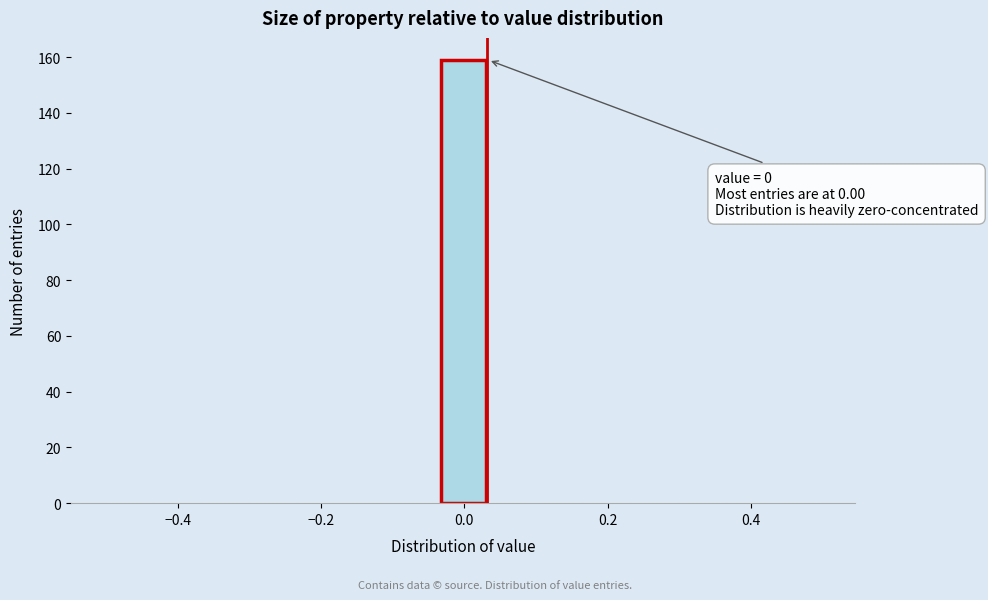

Read against the x-axis, roughly where is the centre of the tallest bar?

0.00